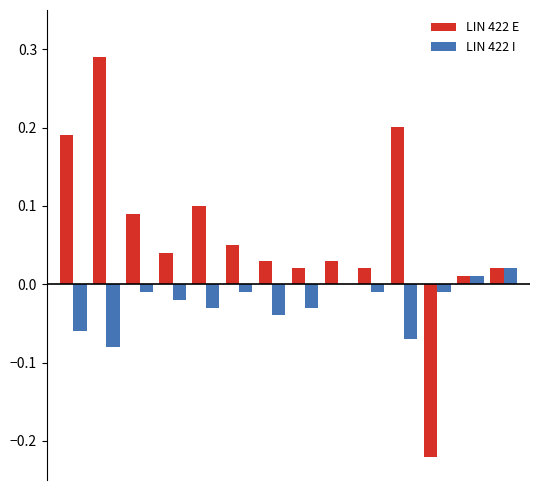

What is the sum of all LIN 422 I values?

-0.3